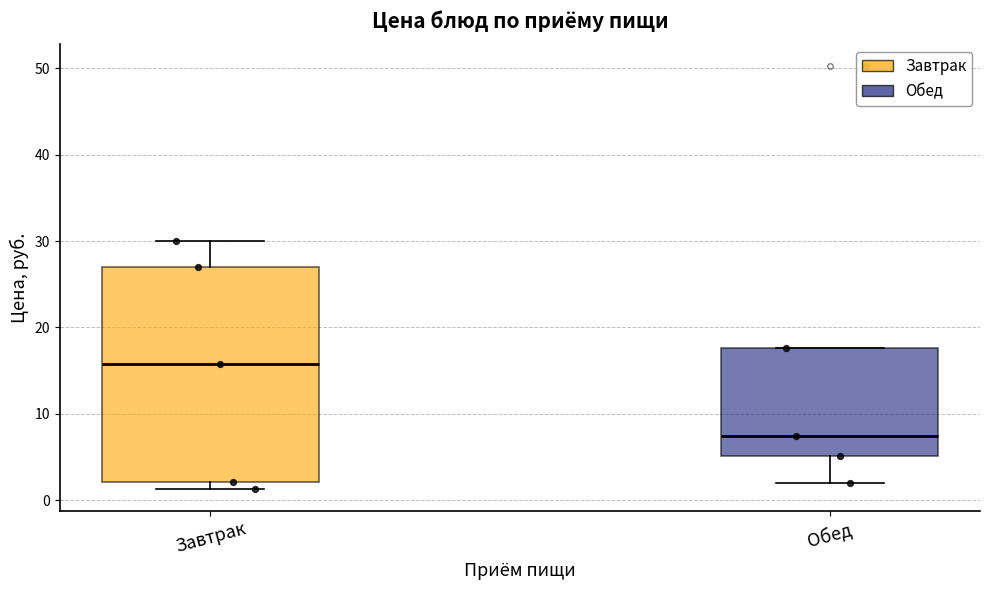

Which box's median line is the highest?

Завтрак